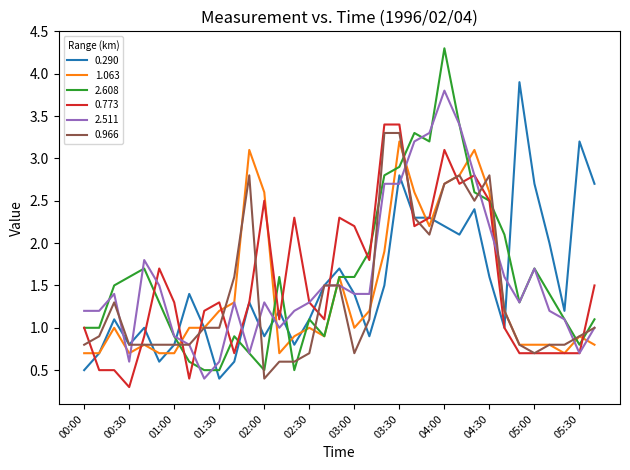

Which series has the widest spread of values?

2.608